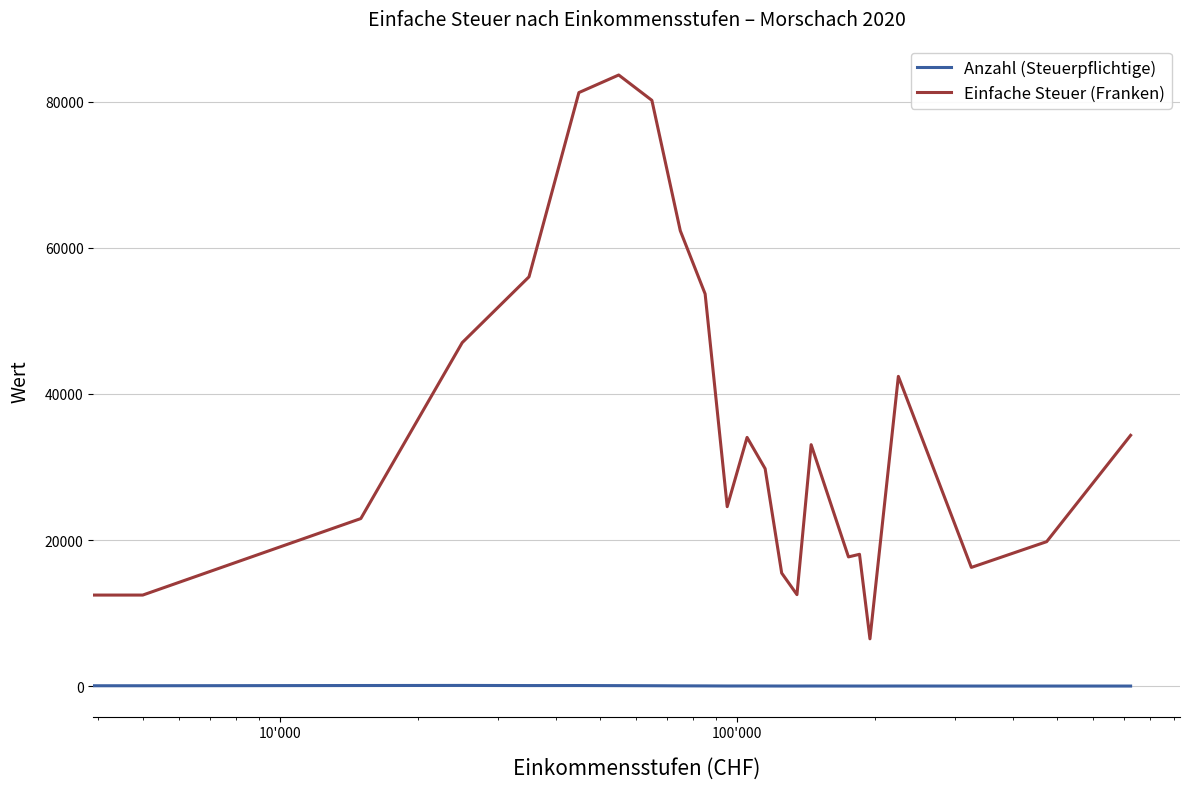

In Einfache Steuer (Franken), how many points are lower than both neighbors (excluding endpoints)?

5